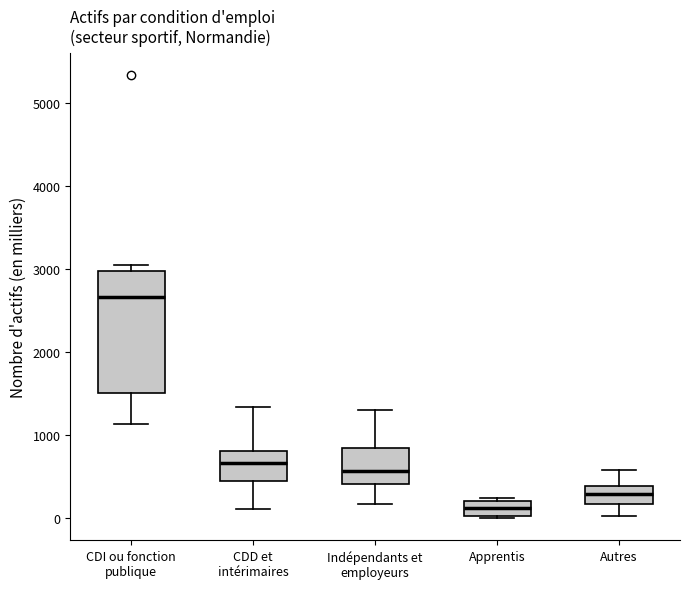

Where is the lower edge of the box for CDD et intérimaires on the y-axis? The values are not printed on the chart, so give them approximately, as read against the axis.

400